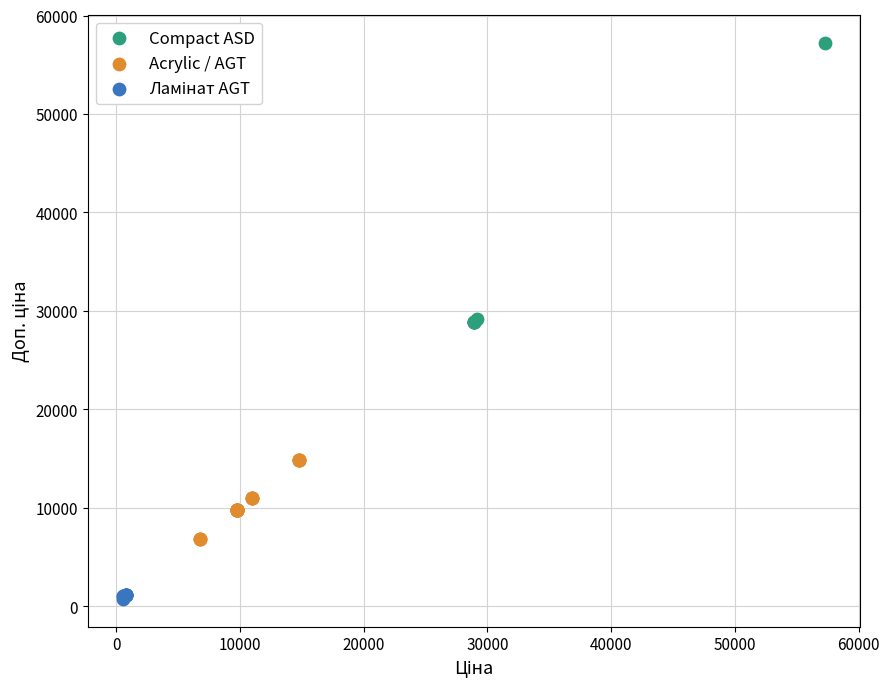

Which series reaches the maximum Y coordinate?

Compact ASD